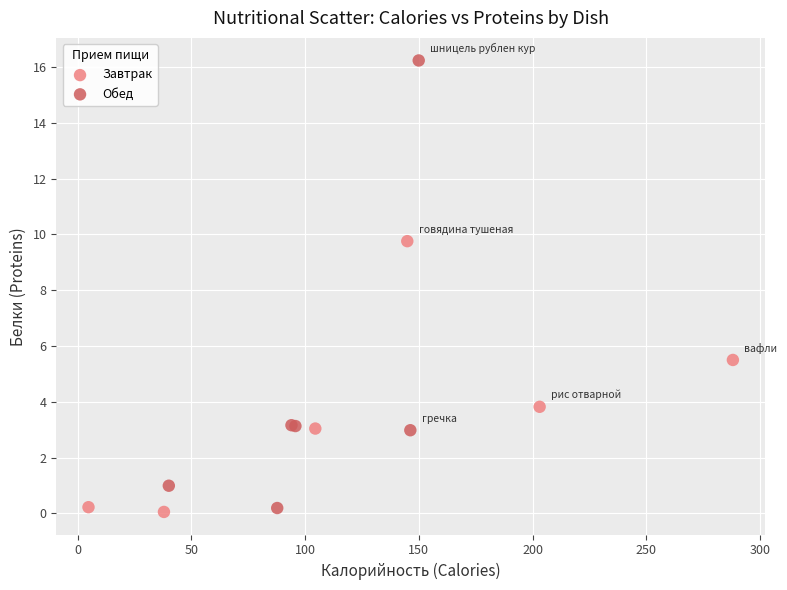

Which series contains the highest Y value?

Обед